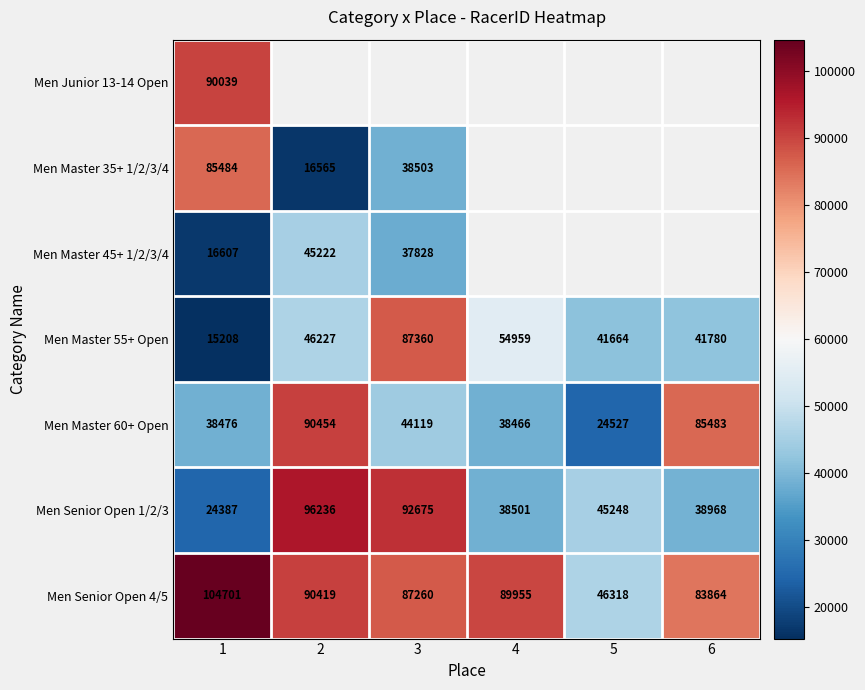

The Men Master 35+ 1/2/3/4 series shows 85484 at 1. True or false?

True